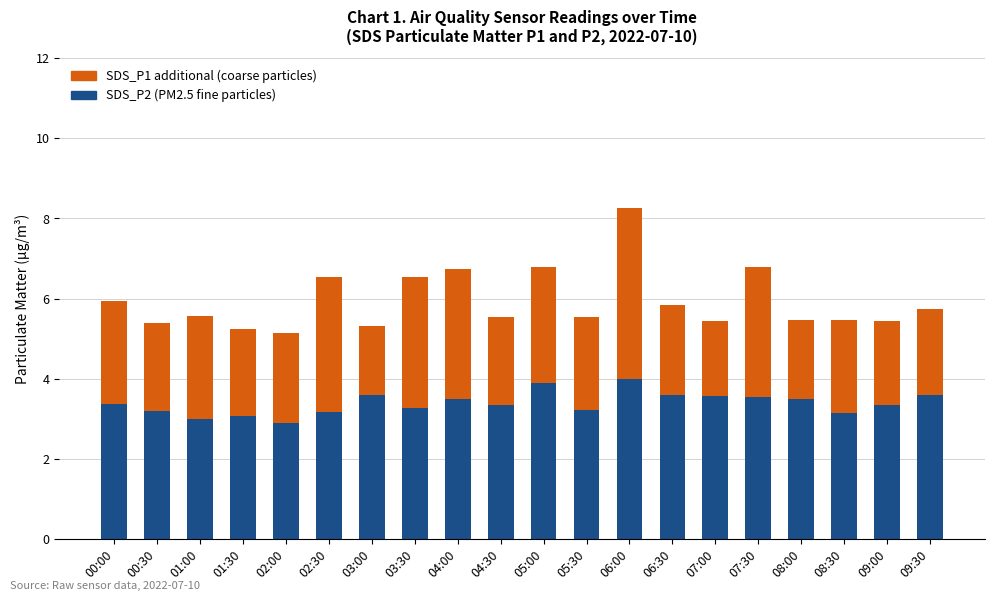

What is the maximum value for SDS_P2 (PM2.5 fine particles)?

4.0